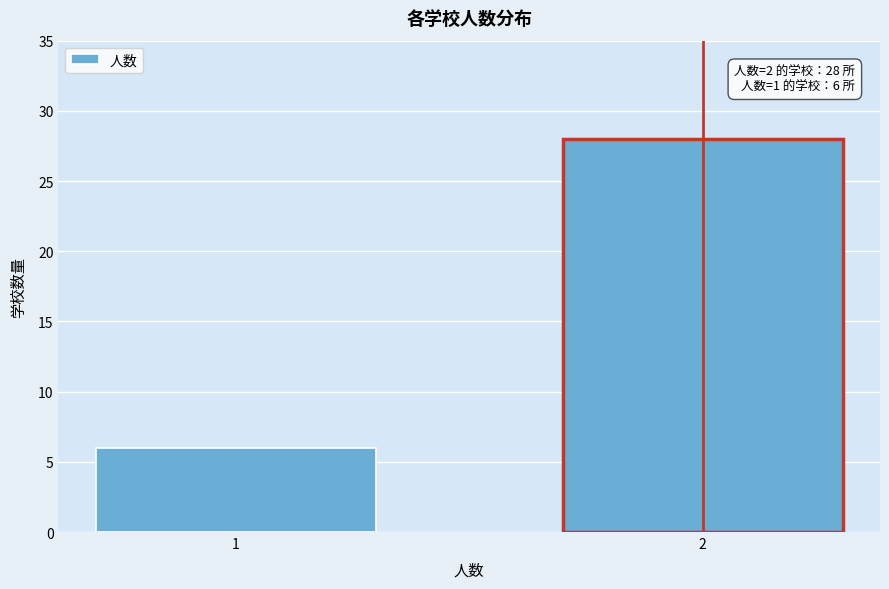

Reading left to right, list all the values displayed in this chart.

6	28